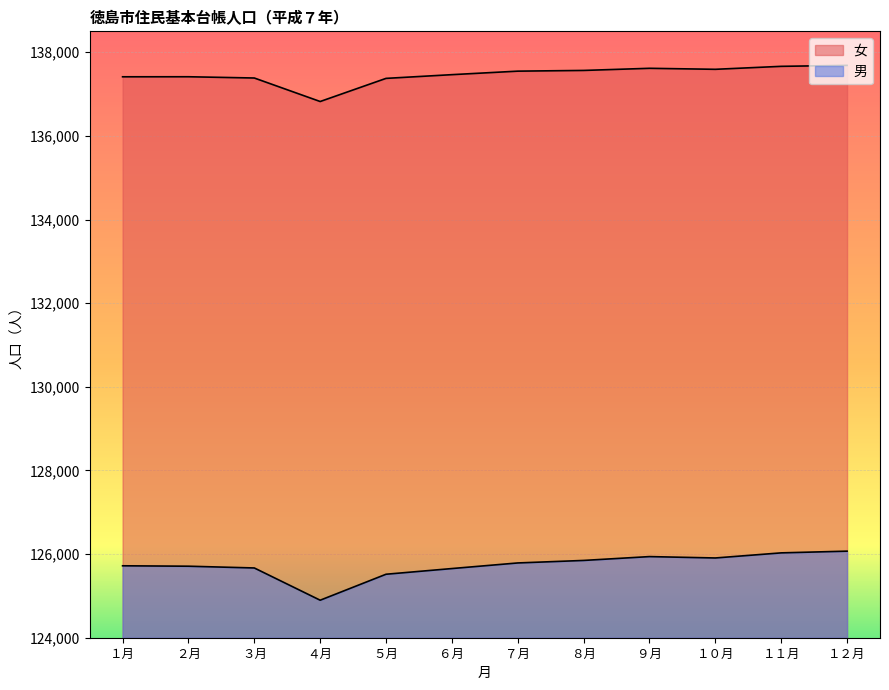

What is the average value of the 女 series?

137462